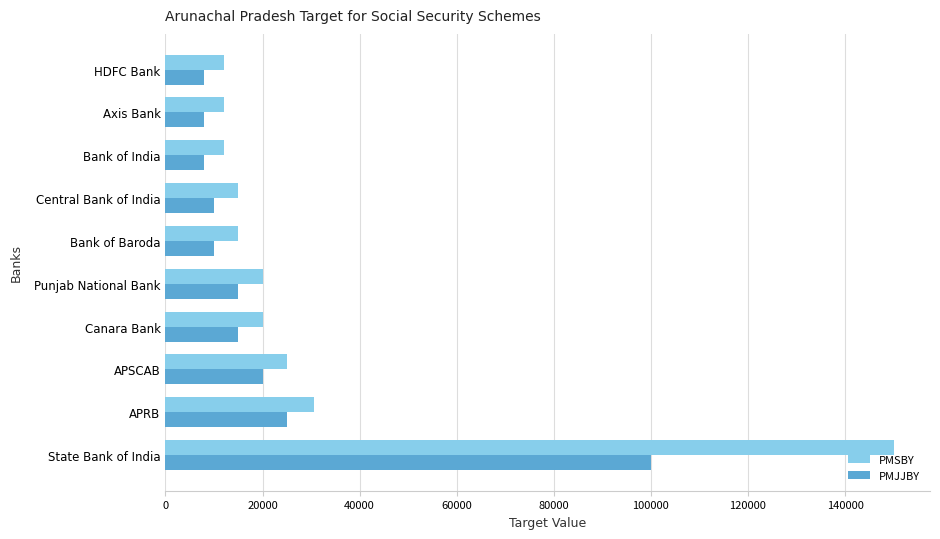

At which label is PMSBY closest to 81000?

APRB